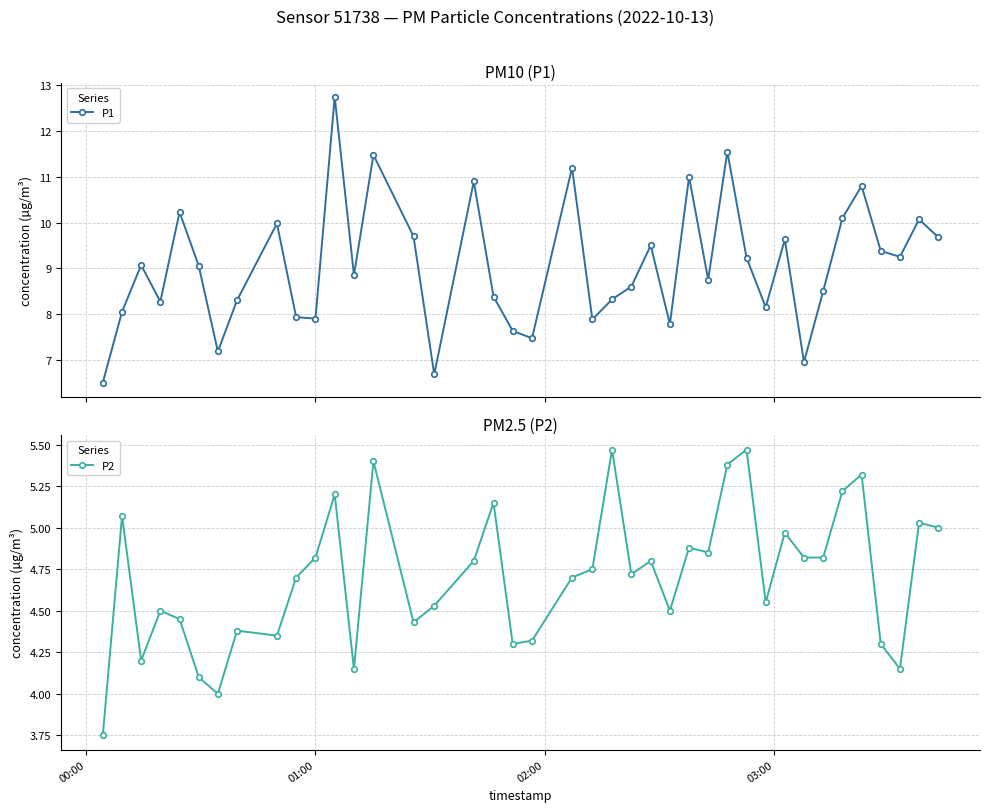

True or false: P1 has more than 1 interior local peaks.

True